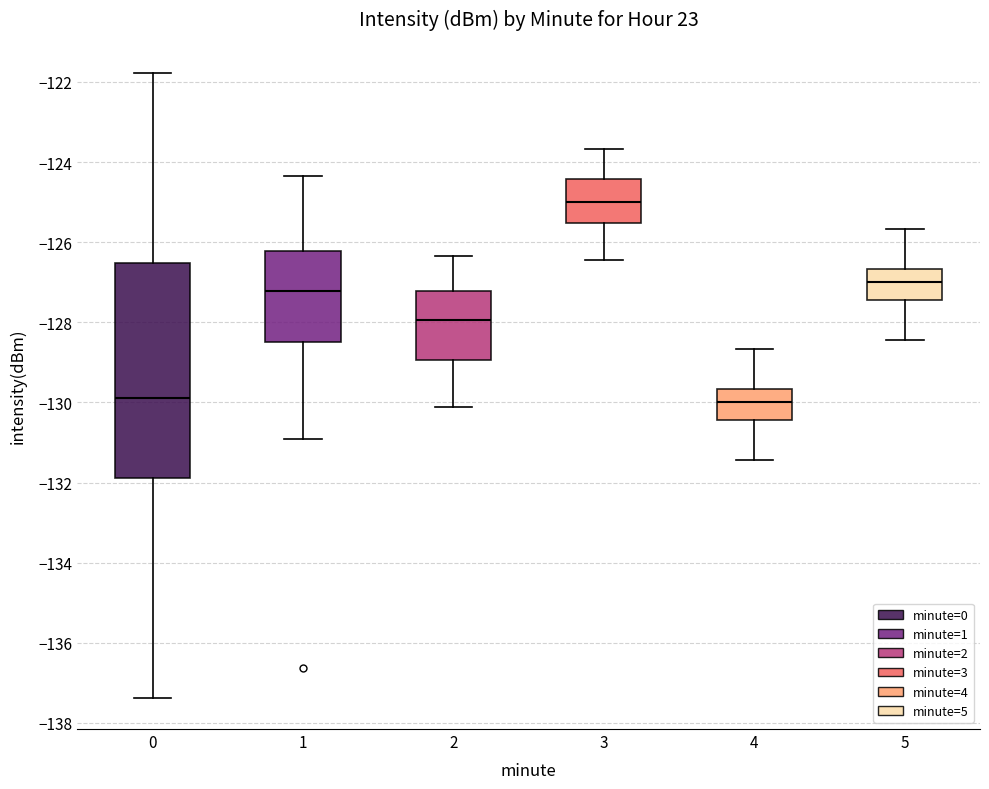

Which box has the highest median line?

3